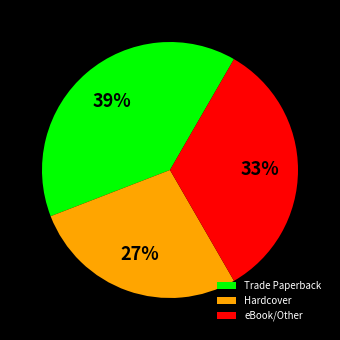

Between Hardcover and Trade Paperback, which is larger?

Trade Paperback